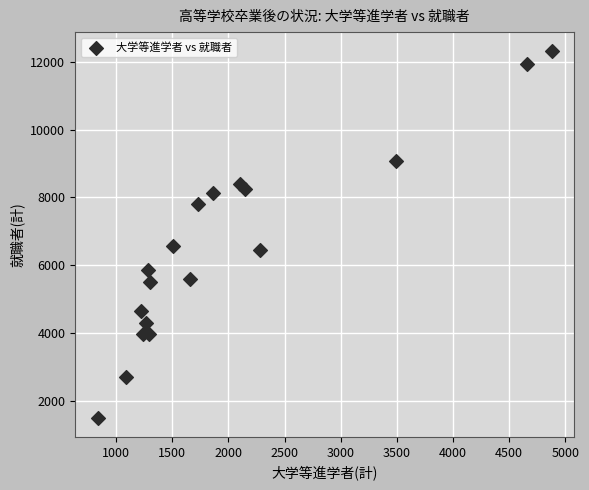

What is the range of Y values (max minus min)?

10842